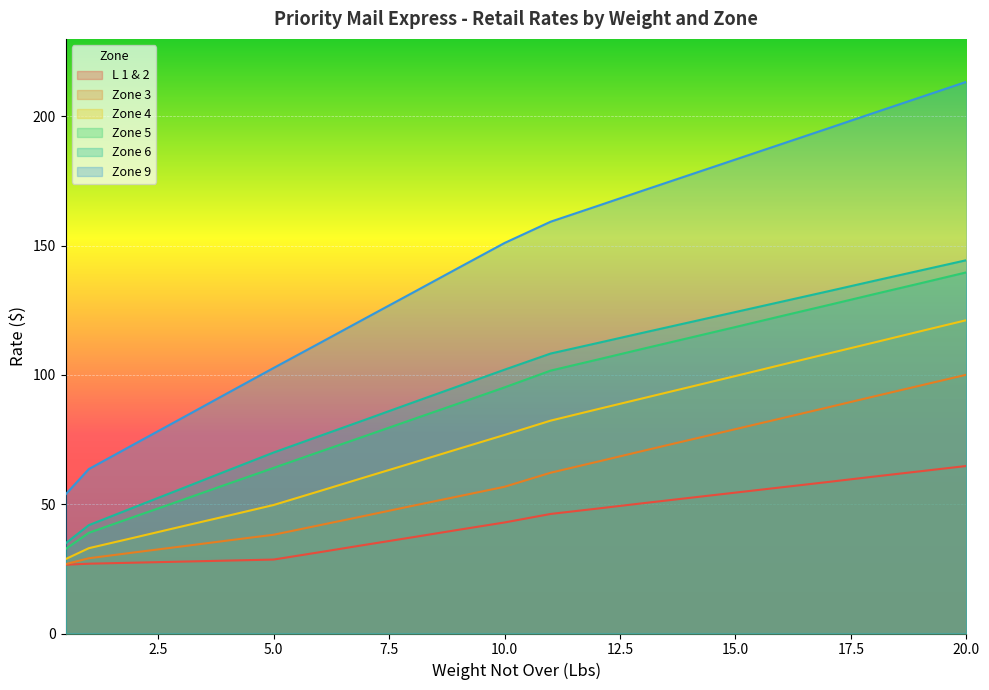

At which category is the sum across all series the highest?

20.0